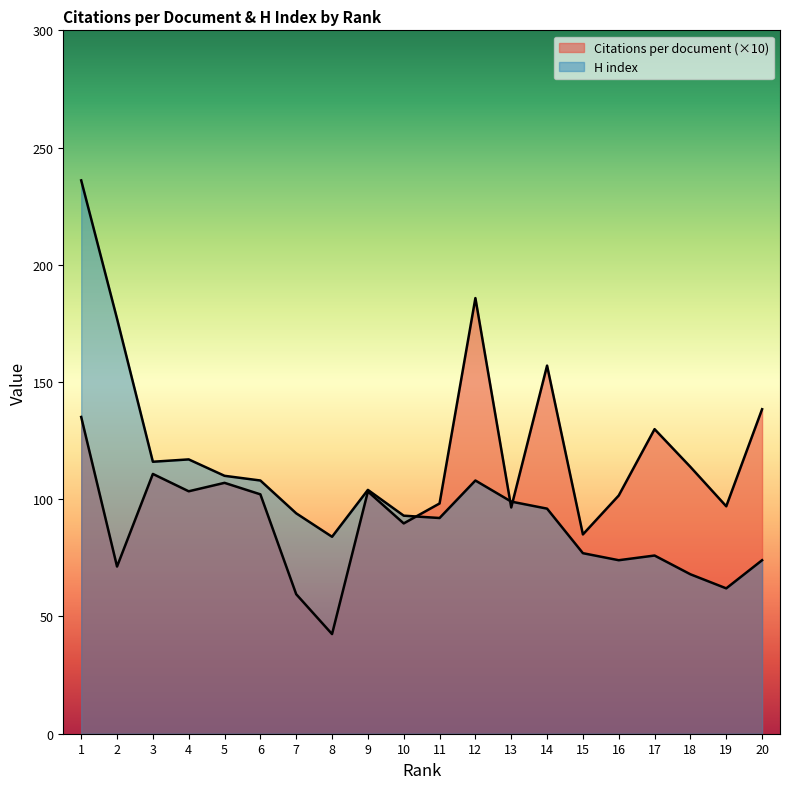

At how many categories does at least one series exceed 91?

18